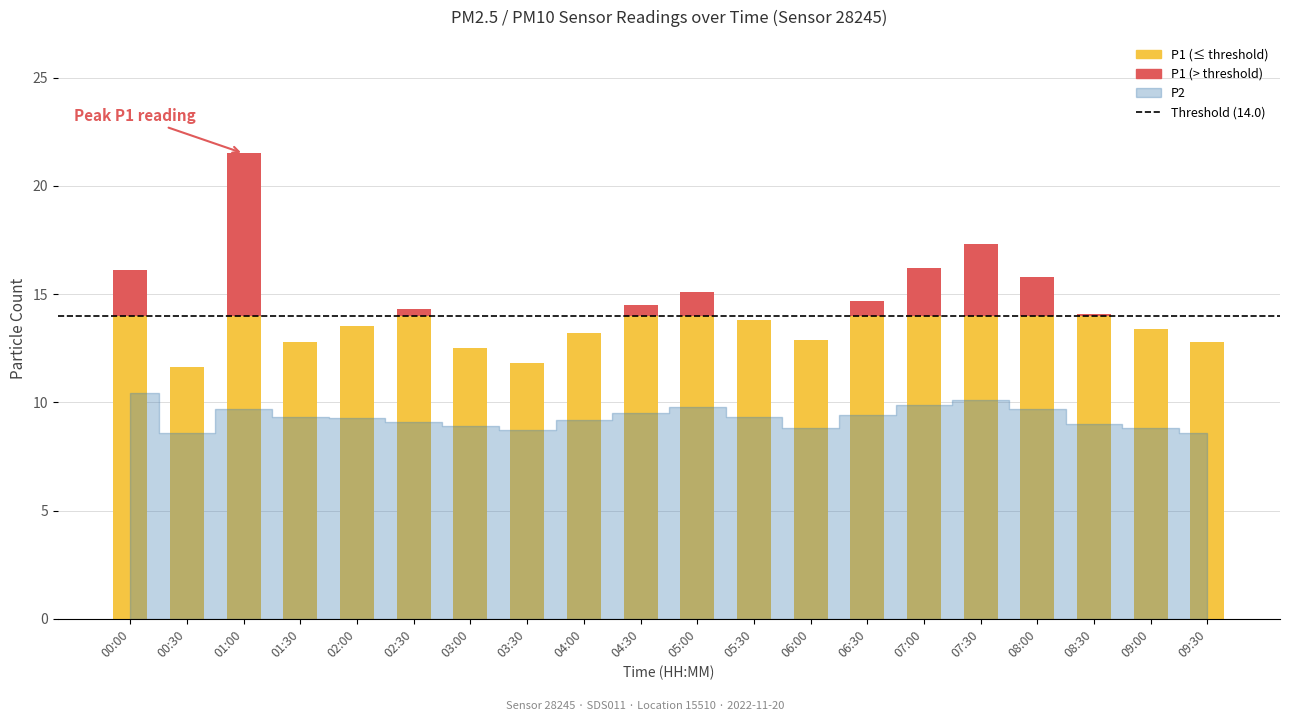

Reading left to right, transcribe all the data shown in this chart.

P1: 00:00=16.1	00:30=11.6	01:00=21.5	01:30=12.8	02:00=13.5	02:30=14.3	03:00=12.5	03:30=11.8	04:00=13.2	04:30=14.5	05:00=15.1	05:30=13.8	06:00=12.9	06:30=14.7	07:00=16.2	07:30=17.3	08:00=15.8	08:30=14.1	09:00=13.4	09:30=12.8
P2: 00:00=10.4	00:30=8.6	01:00=9.7	01:30=9.3	02:00=9.3	02:30=9.1	03:00=8.9	03:30=8.7	04:00=9.2	04:30=9.5	05:00=9.8	05:30=9.3	06:00=8.8	06:30=9.4	07:00=9.9	07:30=10.1	08:00=9.7	08:30=9.0	09:00=8.8	09:30=8.6